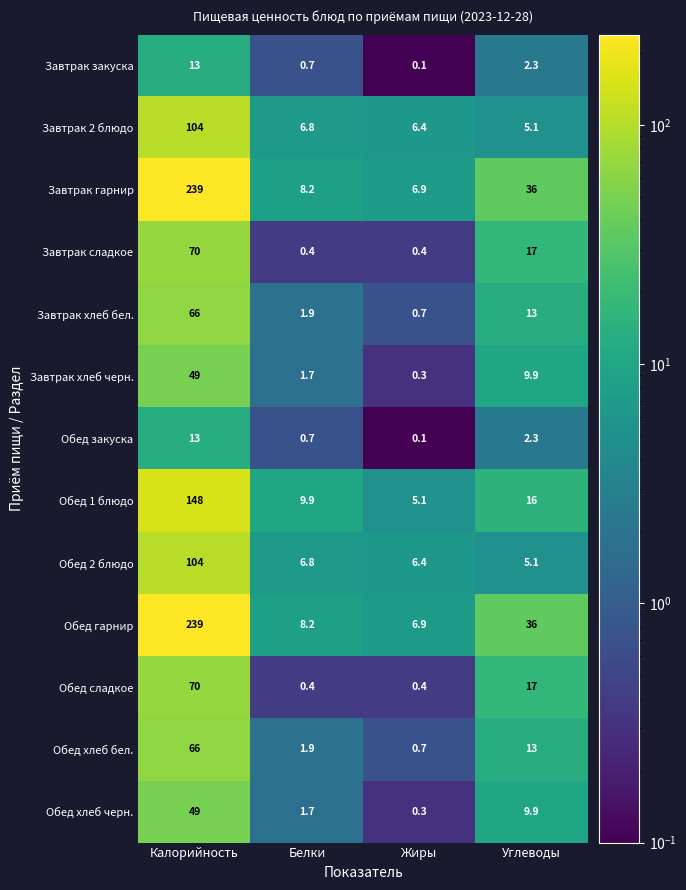

What is the total value across all series at Жиры?

34.7